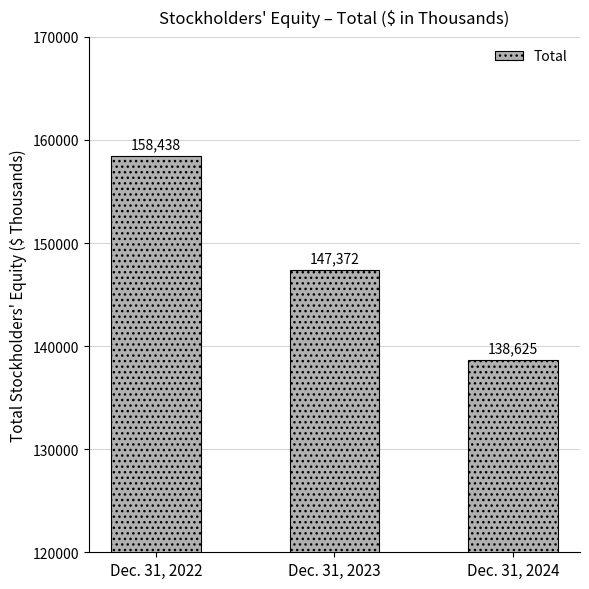

What is the value of the 3rd bar from the left?

138625